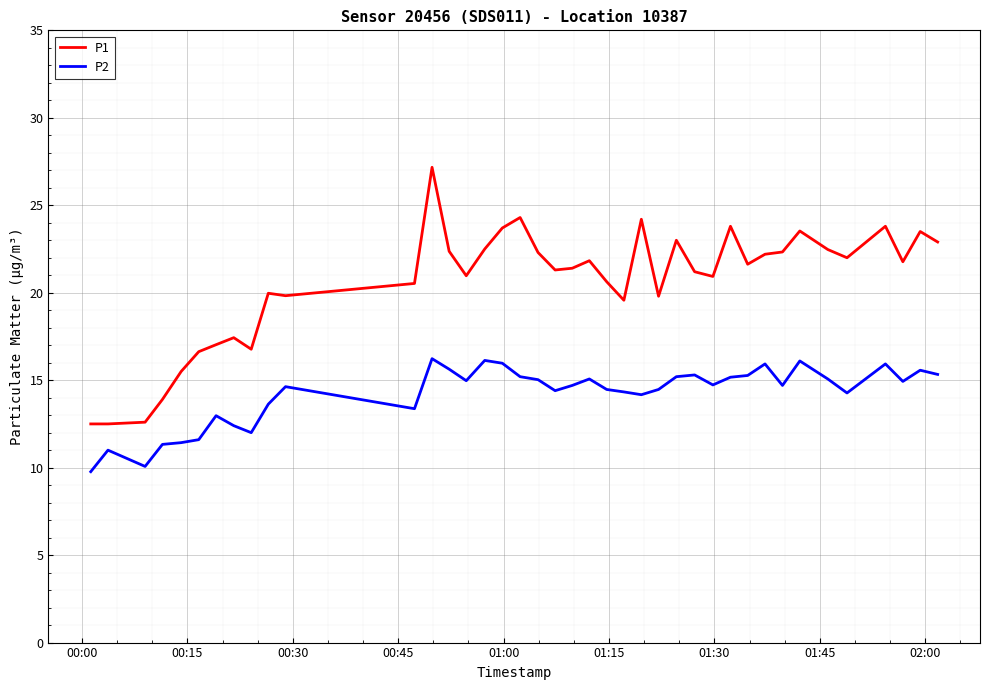

Which series has the widest spread of values?

P1